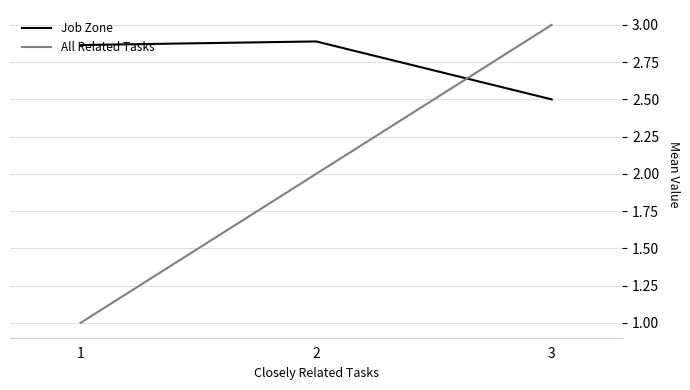

Count the number of data series in this chart.

2